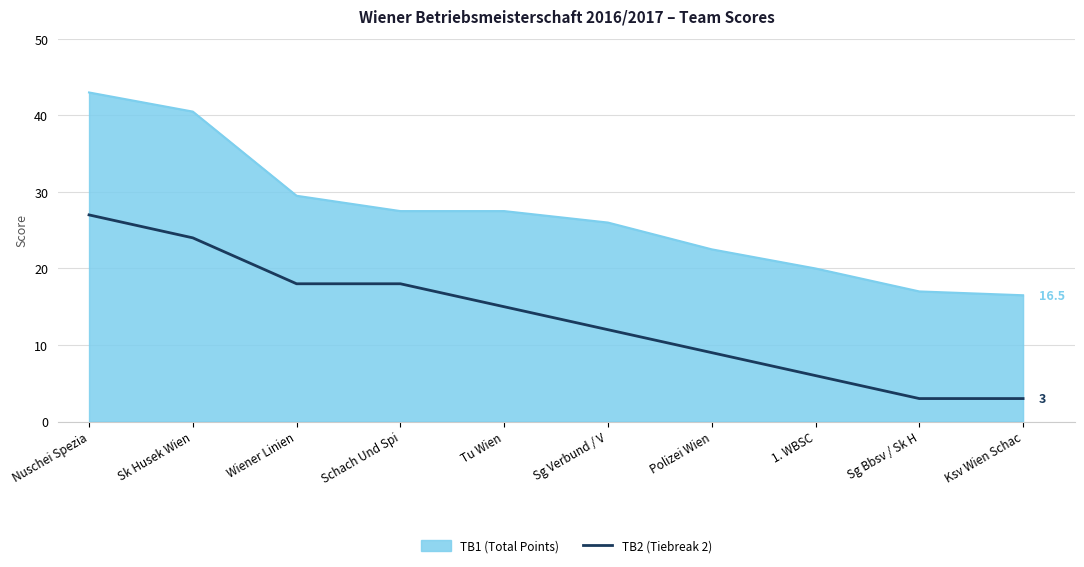

Between Ksv Wien Schac and Schach Und Spi, which is larger?

Schach Und Spi